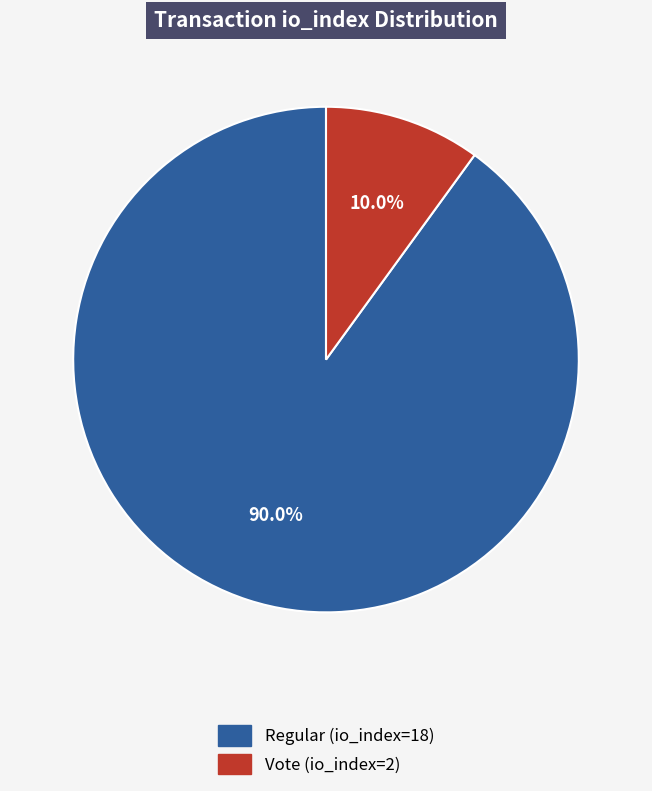

What percentage is the Vote (io_index=2) slice, to the nearest percent?

10%